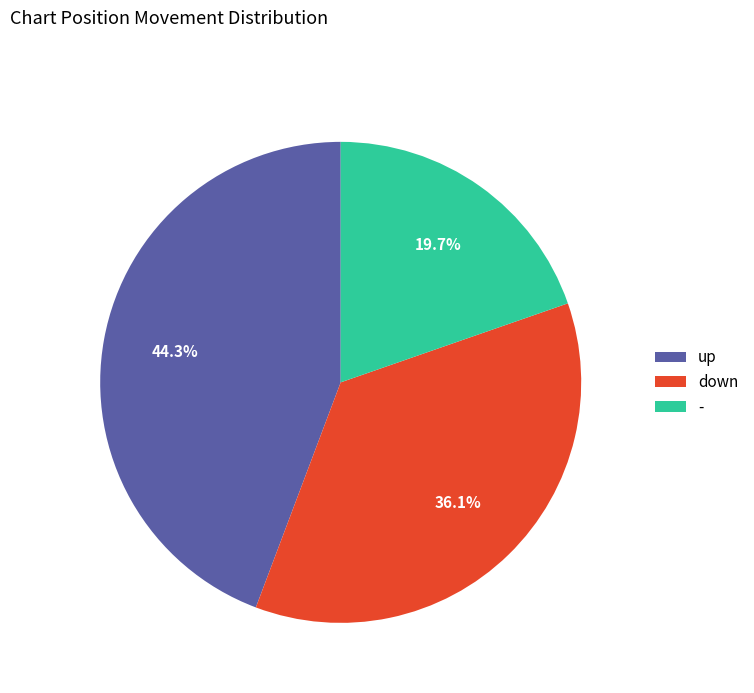

Which slice is the smallest?

-